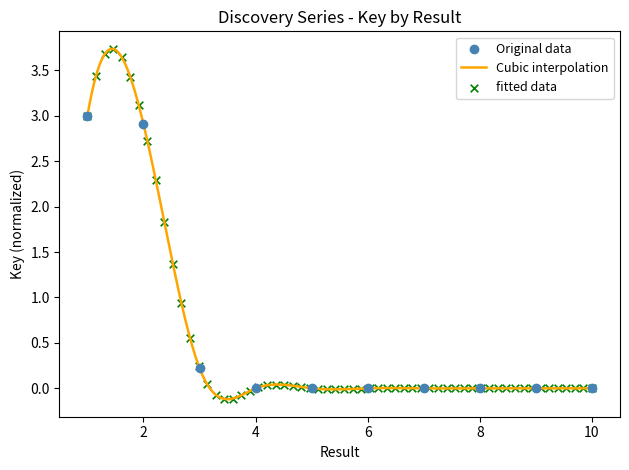

Between 6 and 5, which is larger?

6